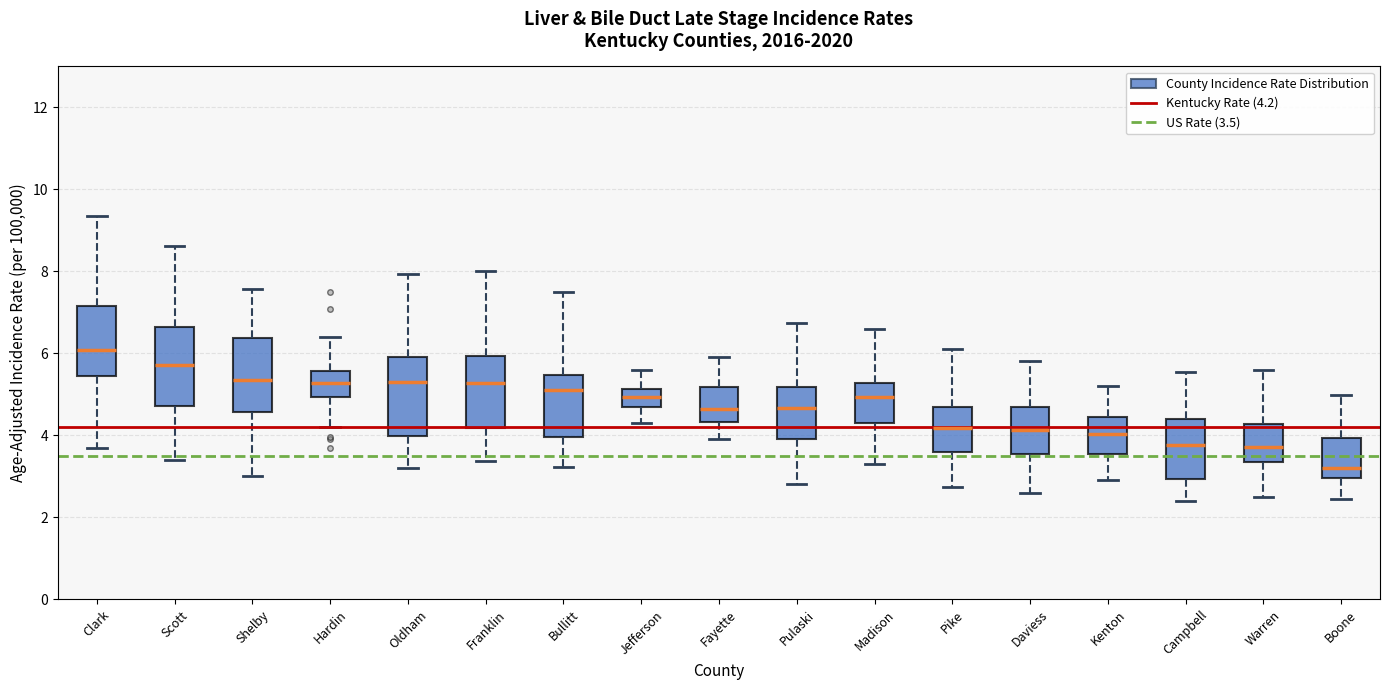

Where is the upper edge of the box for Madison on the y-axis? The values are not printed on the chart, so give them approximately, as read against the axis.

5.2